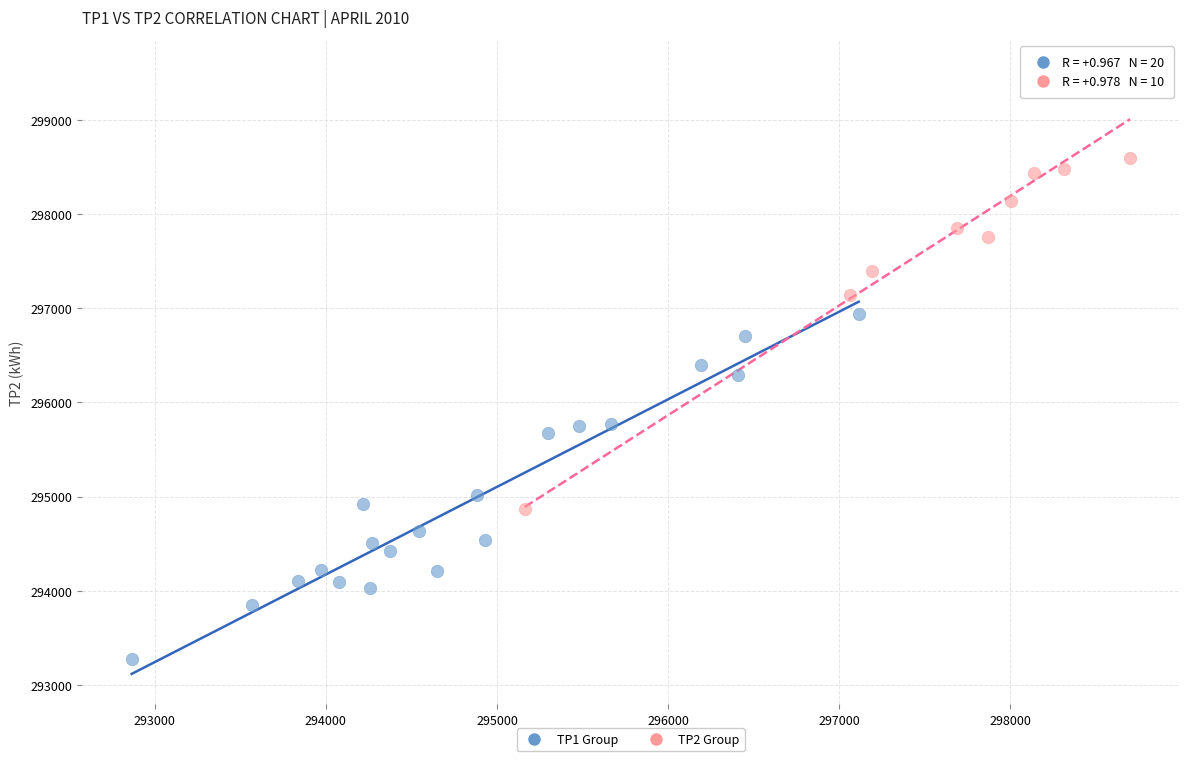

Which series reaches the minimum Y coordinate?

TP1 Group